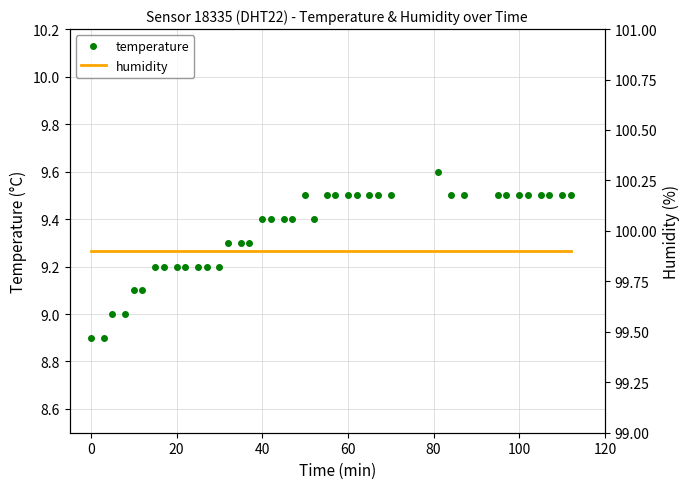

True or false: temperature and humidity intersect in this chart.

False